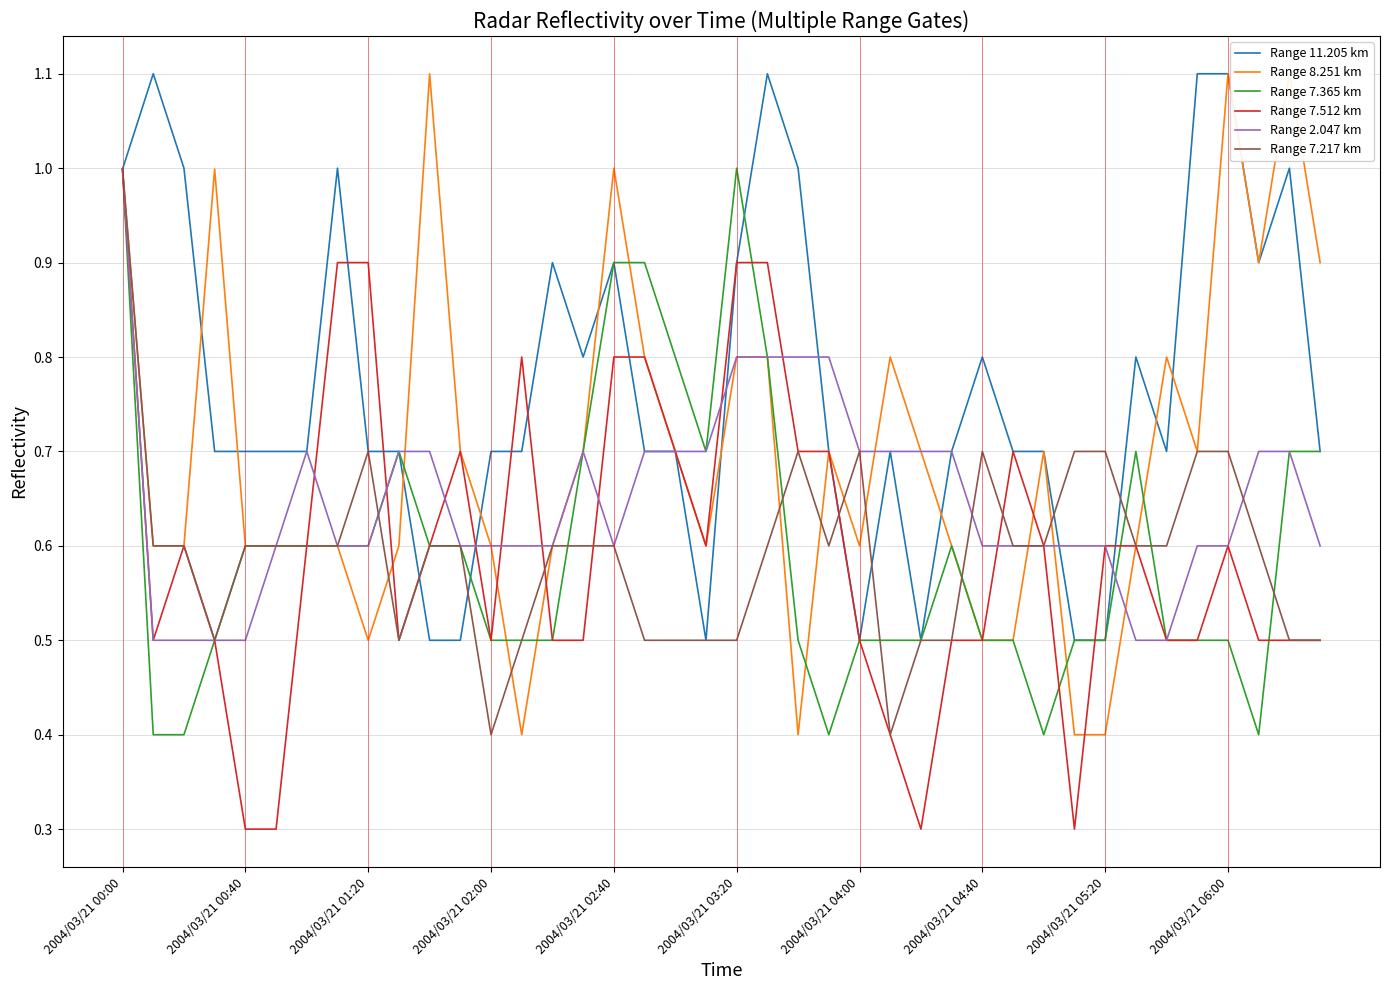

True or false: Range 7.365 km has more than 0 points higher than both neighbors.

True